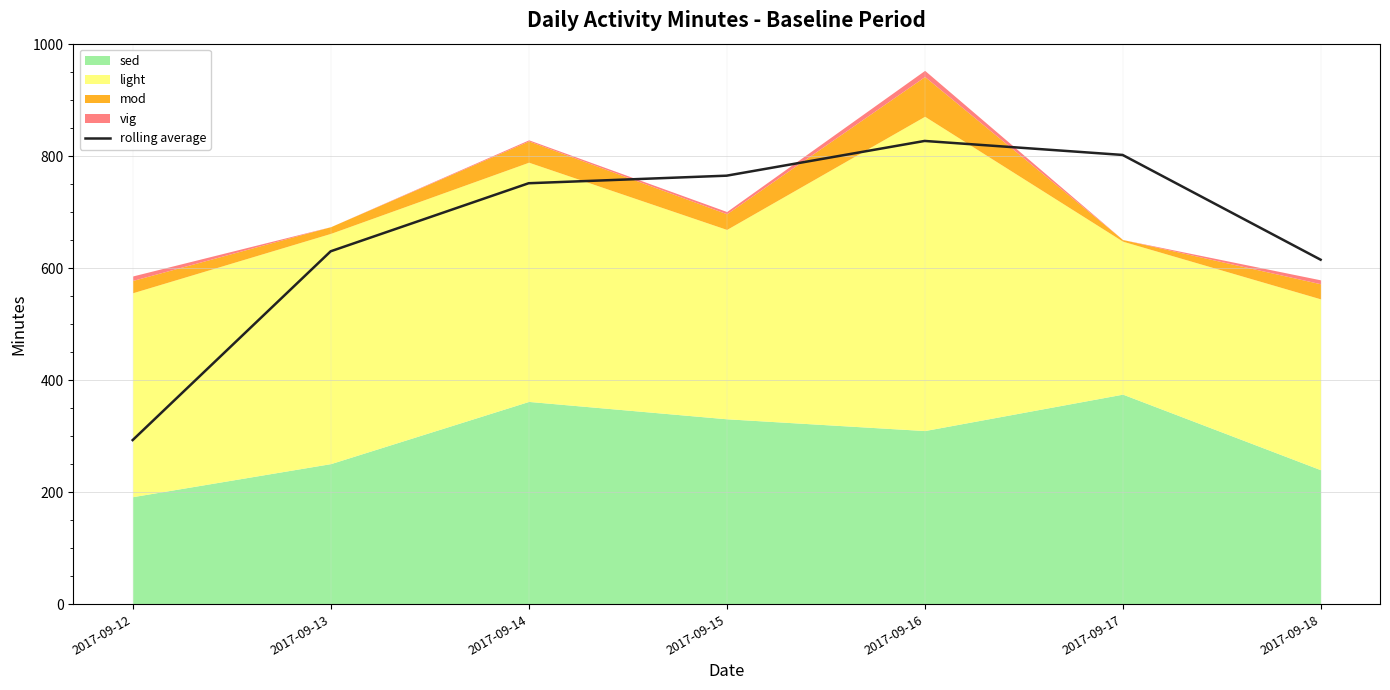

Reading left to right, extract all data points from this chart.

2017-09-12=293.0	2017-09-13=630.0	2017-09-14=751.5	2017-09-15=765.0	2017-09-16=827.0	2017-09-17=802.0	2017-09-18=615.0